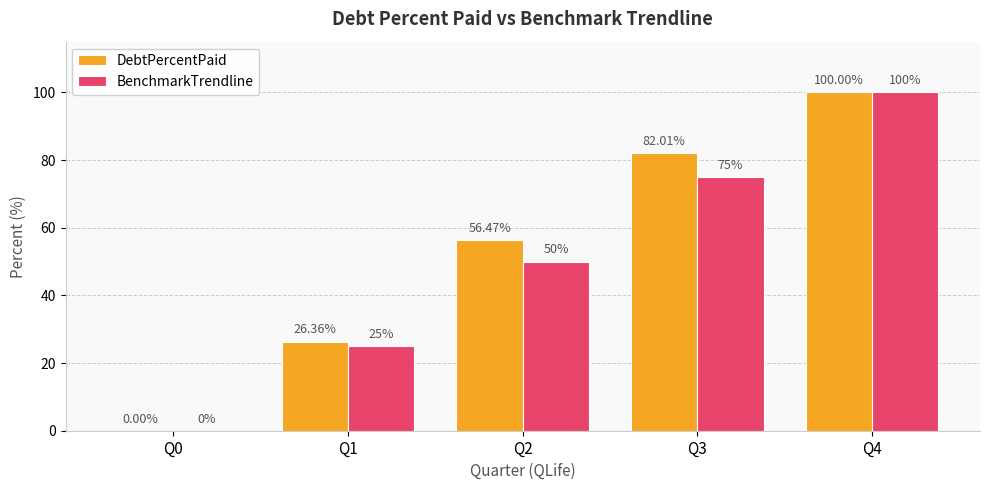

At which category is the sum across all series the highest?

Q4